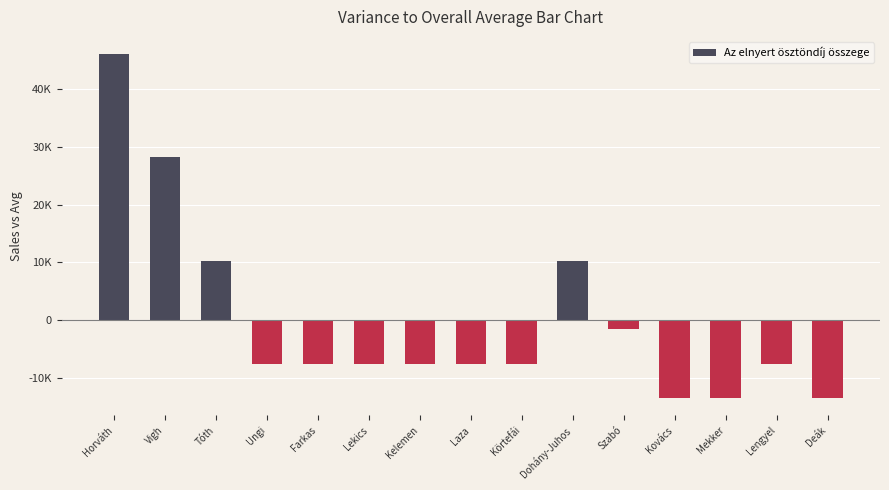

Does the chart contain any negative values?

Yes